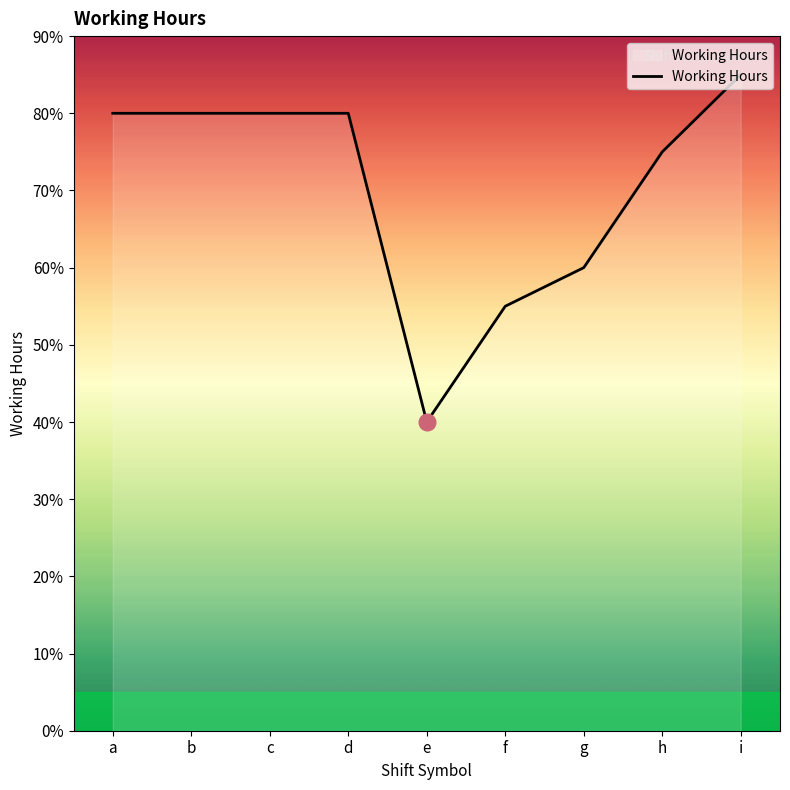

Is this an area chart (filled region under the line)?

Yes